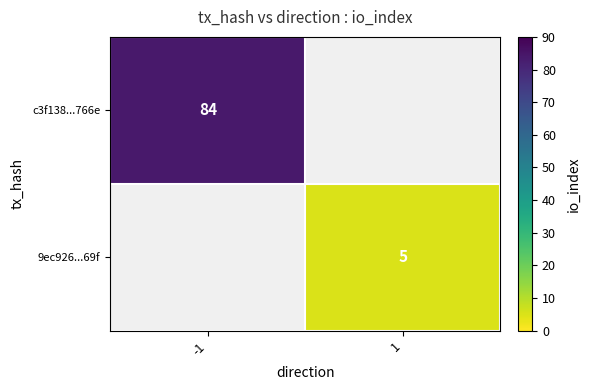

Which has a higher value, 1 or -1?

-1